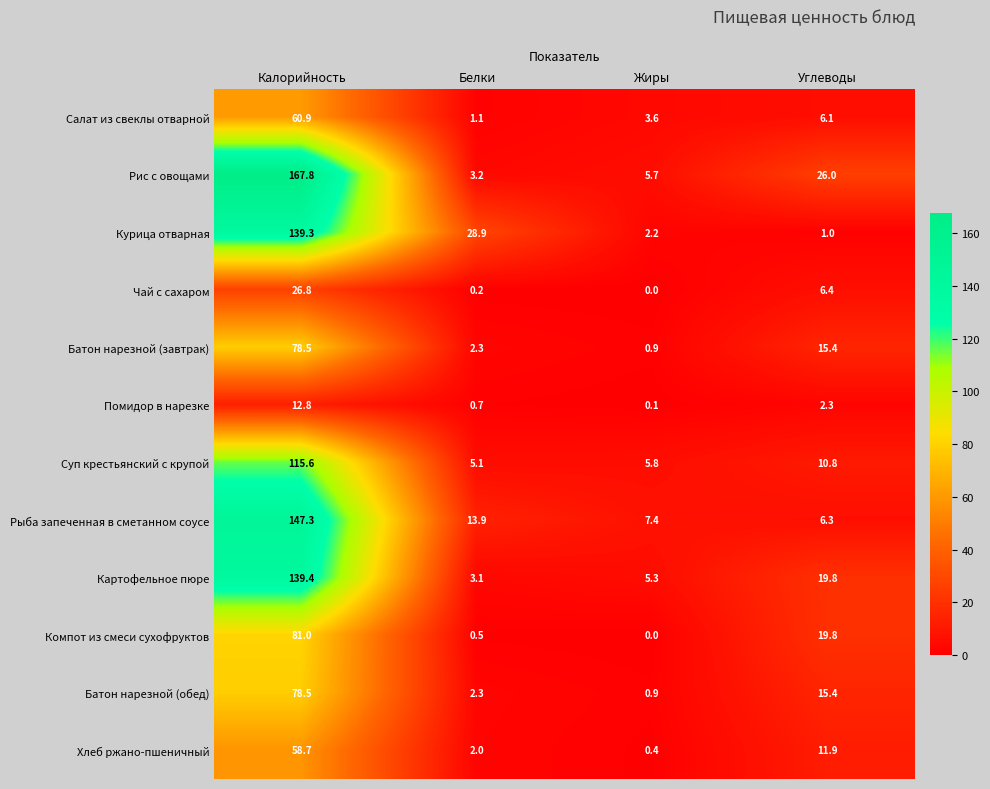

Where is Батон нарезной (завтрак) nearest to the value 39?

Углеводы